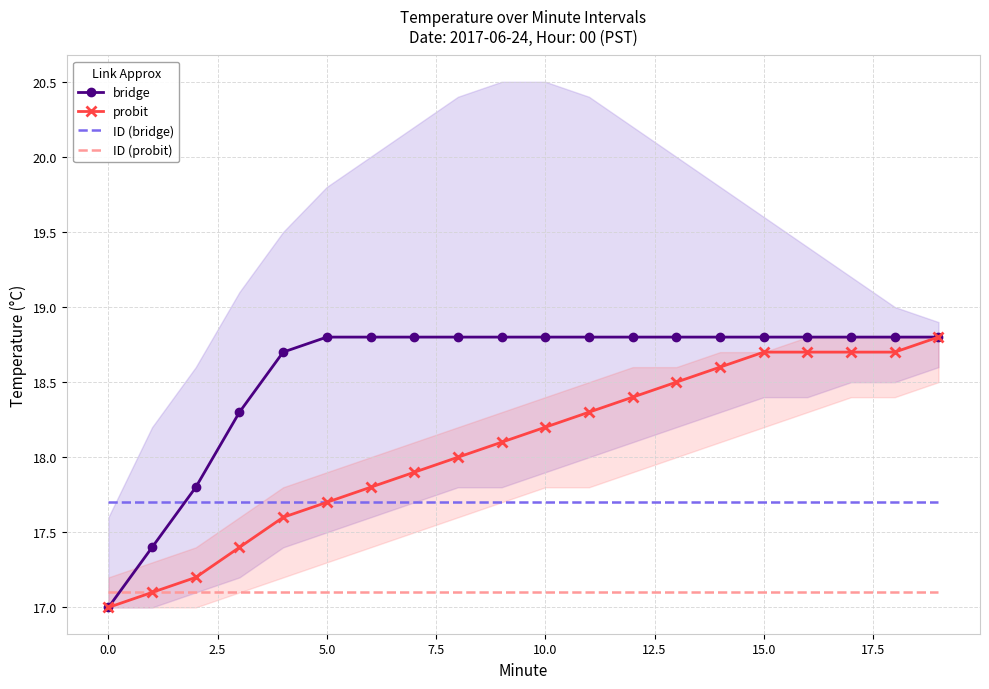

What is the average value of the ID (probit) series?

17.1